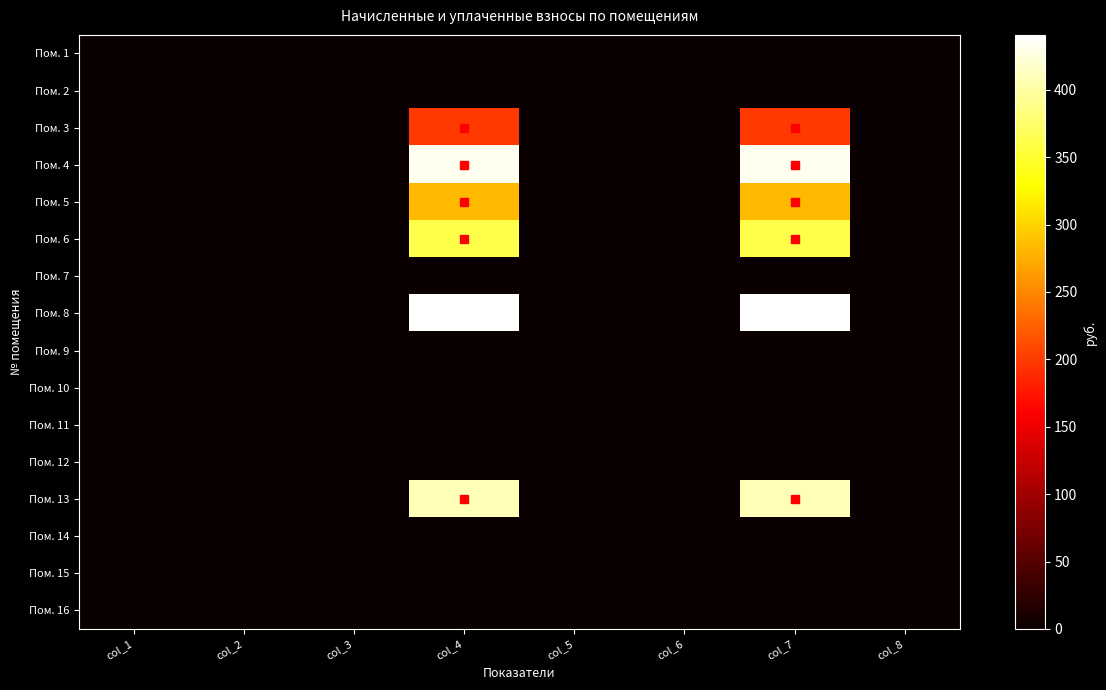

Reading left to right, list all the values displayed in this chart.

Пом. 1: col_1=0.0	col_2=0.0	col_3=0.0	col_4=0.0	col_5=0.0	col_6=0.0	col_7=0.0	col_8=0.0
Пом. 2: col_1=0.0	col_2=0.0	col_3=0.0	col_4=0.0	col_5=0.0	col_6=0.0	col_7=0.0	col_8=0.0
Пом. 3: col_1=0.0	col_2=0.0	col_3=0.0	col_4=199.4	col_5=0.0	col_6=0.0	col_7=199.4	col_8=0.0
Пом. 4: col_1=0.0	col_2=0.0	col_3=0.0	col_4=433.4	col_5=0.0	col_6=0.0	col_7=433.4	col_8=0.0
Пом. 5: col_1=0.0	col_2=0.0	col_3=0.0	col_4=283.7	col_5=0.0	col_6=0.0	col_7=283.7	col_8=0.0
Пом. 6: col_1=0.0	col_2=0.0	col_3=0.0	col_4=360.7	col_5=0.0	col_6=0.0	col_7=360.7	col_8=0.0
Пом. 7: col_1=0.0	col_2=0.0	col_3=0.0	col_4=0.0	col_5=0.0	col_6=0.0	col_7=0.0	col_8=0.0
Пом. 8: col_1=0.0	col_2=0.0	col_3=0.0	col_4=440.6	col_5=0.0	col_6=0.0	col_7=440.6	col_8=0.0
Пом. 9: col_1=0.0	col_2=0.0	col_3=0.0	col_4=0.0	col_5=0.0	col_6=0.0	col_7=0.0	col_8=0.0
Пом. 10: col_1=0.0	col_2=0.0	col_3=0.0	col_4=0.0	col_5=0.0	col_6=0.0	col_7=0.0	col_8=0.0
Пом. 11: col_1=0.0	col_2=0.0	col_3=0.0	col_4=0.0	col_5=0.0	col_6=0.0	col_7=0.0	col_8=0.0
Пом. 12: col_1=0.0	col_2=0.0	col_3=0.0	col_4=0.0	col_5=0.0	col_6=0.0	col_7=0.0	col_8=0.0
Пом. 13: col_1=0.0	col_2=0.0	col_3=0.0	col_4=408.2	col_5=0.0	col_6=0.0	col_7=408.2	col_8=0.0
Пом. 14: col_1=0.0	col_2=0.0	col_3=0.0	col_4=0.0	col_5=0.0	col_6=0.0	col_7=0.0	col_8=0.0
Пом. 15: col_1=0.0	col_2=0.0	col_3=0.0	col_4=0.0	col_5=0.0	col_6=0.0	col_7=0.0	col_8=0.0
Пом. 16: col_1=0.0	col_2=0.0	col_3=0.0	col_4=0.0	col_5=0.0	col_6=0.0	col_7=0.0	col_8=0.0